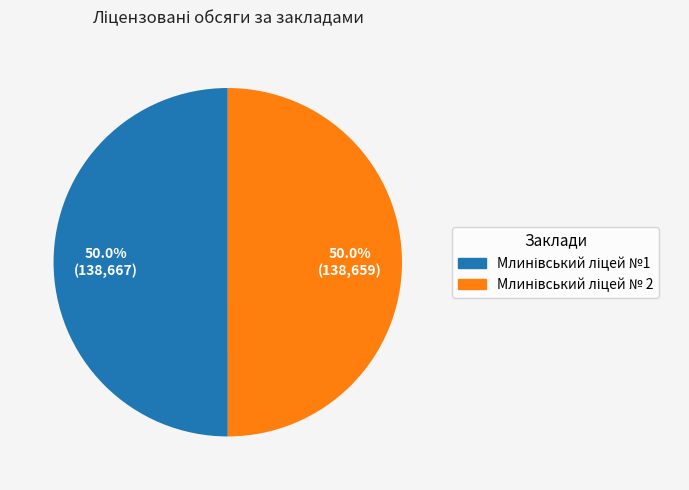

Rank the categories by value from lowest to highest.

Млинівський ліцей № 2, Млинівський ліцей №1